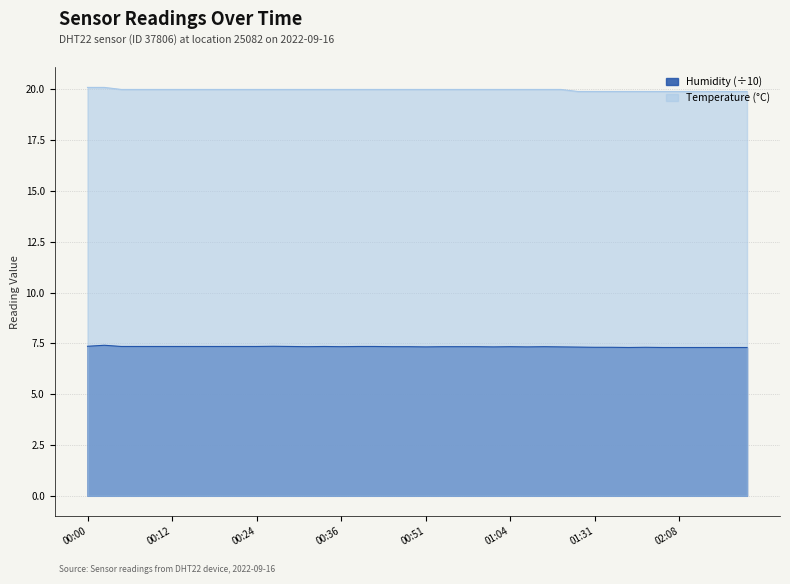

True or false: humidity and temperature intersect in this chart.

False